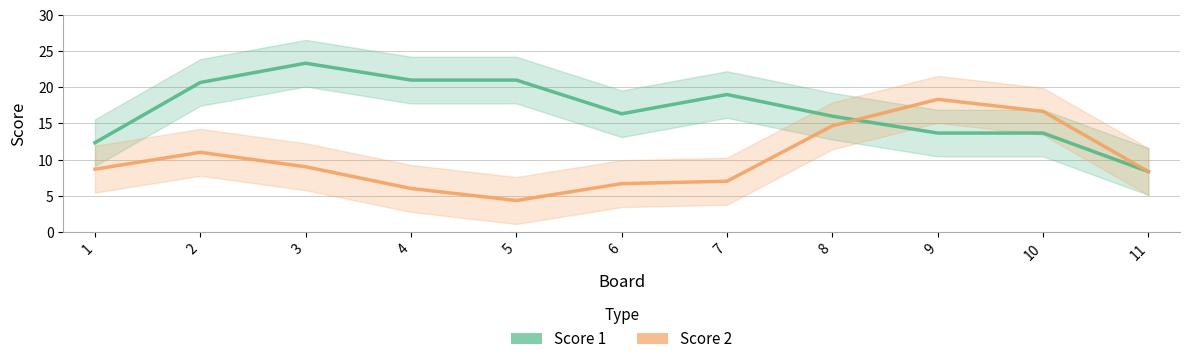

After their last crossing, which series has the higher values: Score 2 or Score 1?

Score 2